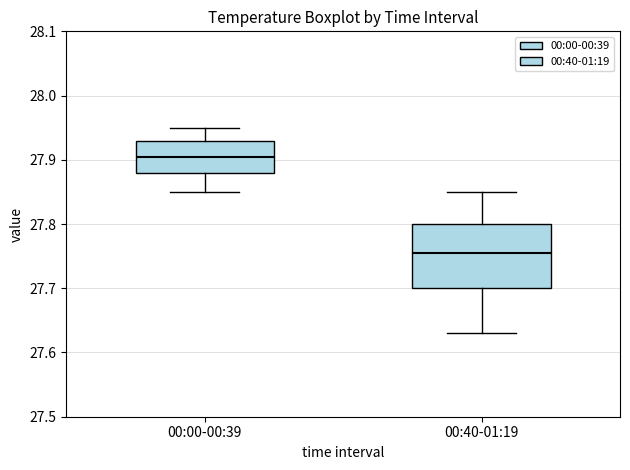

Where does the median line of the box for 00:00-00:39 sit on the y-axis? The values are not printed on the chart, so give them approximately, as read against the axis.

27.91